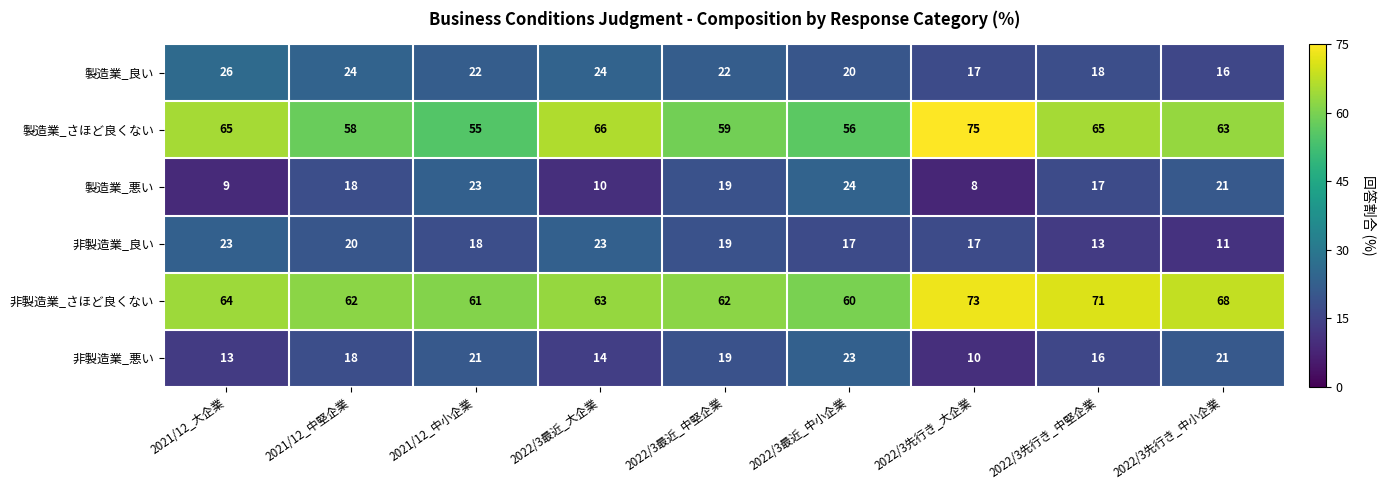

What is the spread (max minus min) of values at 2022/3最近_中小企業?

43